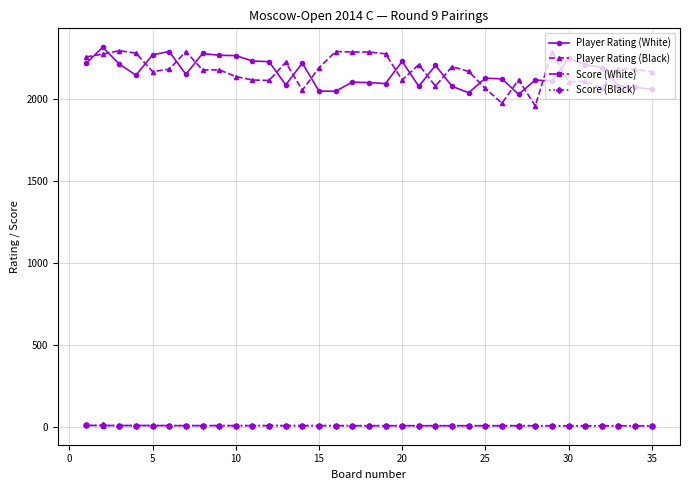

True or false: Score (Black) and Player Rating (Black) intersect in this chart.

False